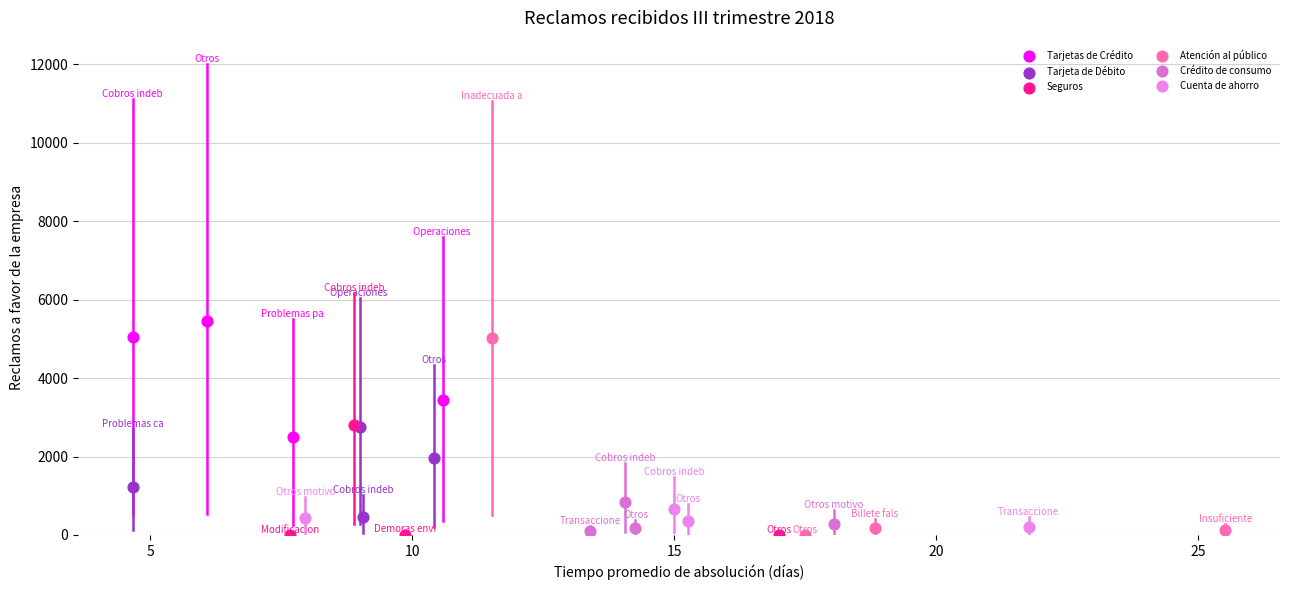

What are all the series names shown in the legend?

Tarjetas de Crédito, Tarjeta de Débito, Seguros, Atención al público, Crédito de consumo, Cuenta de ahorro